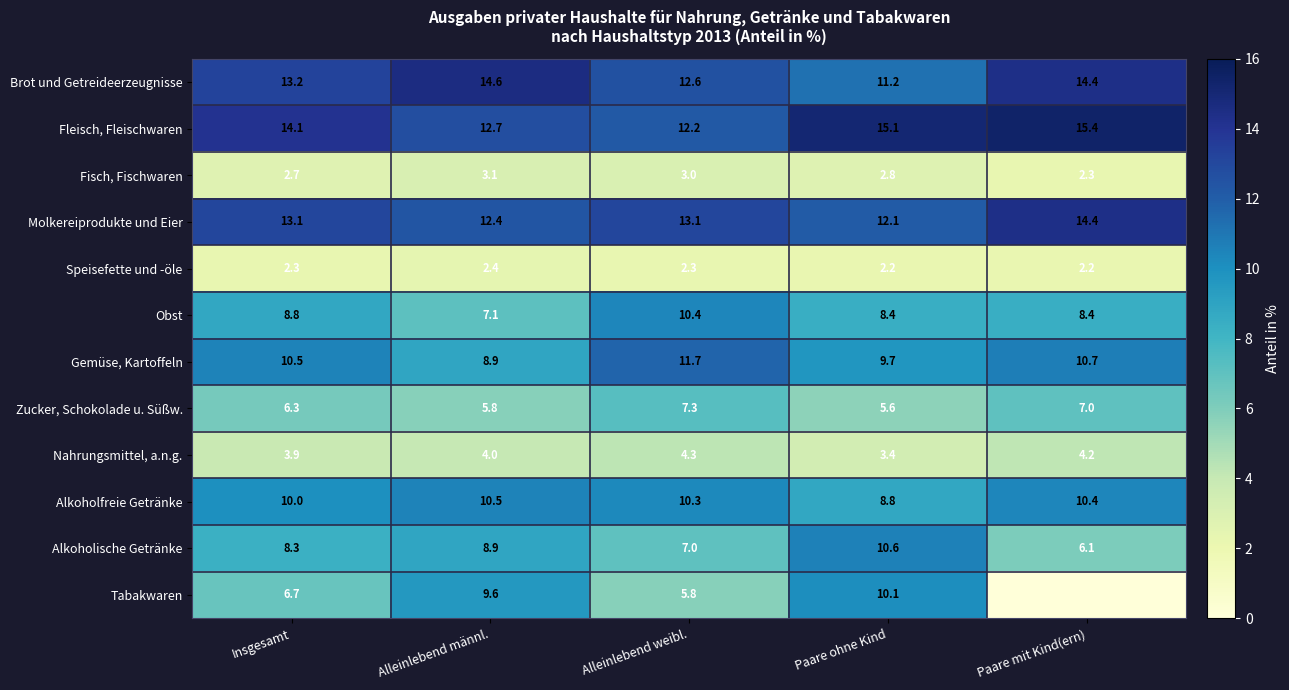

What is the sum of the Obst values at Paare mit Kind(ern) and Paare ohne Kind?

16.8